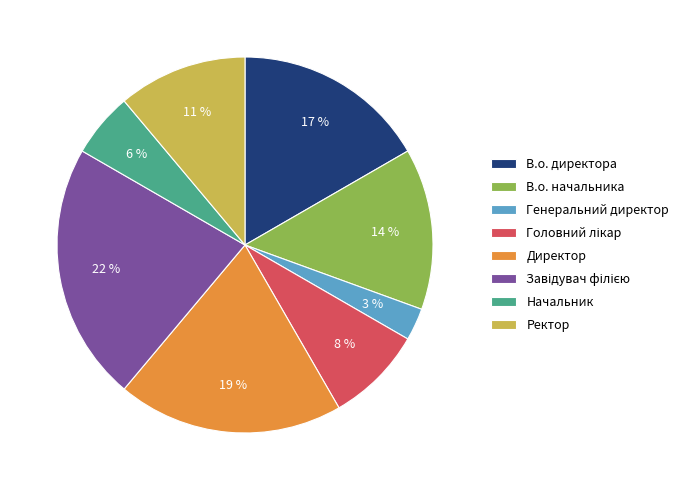

Is there any slice that represents more than half of the pie?

No